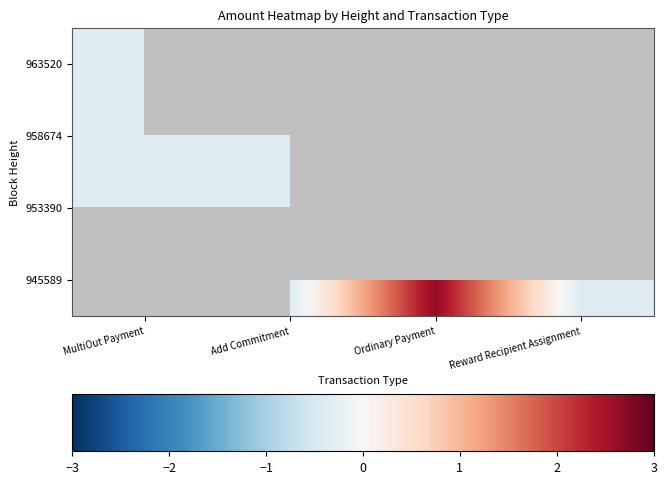

Between MultiOut Payment and Add Commitment, which is larger?

Add Commitment